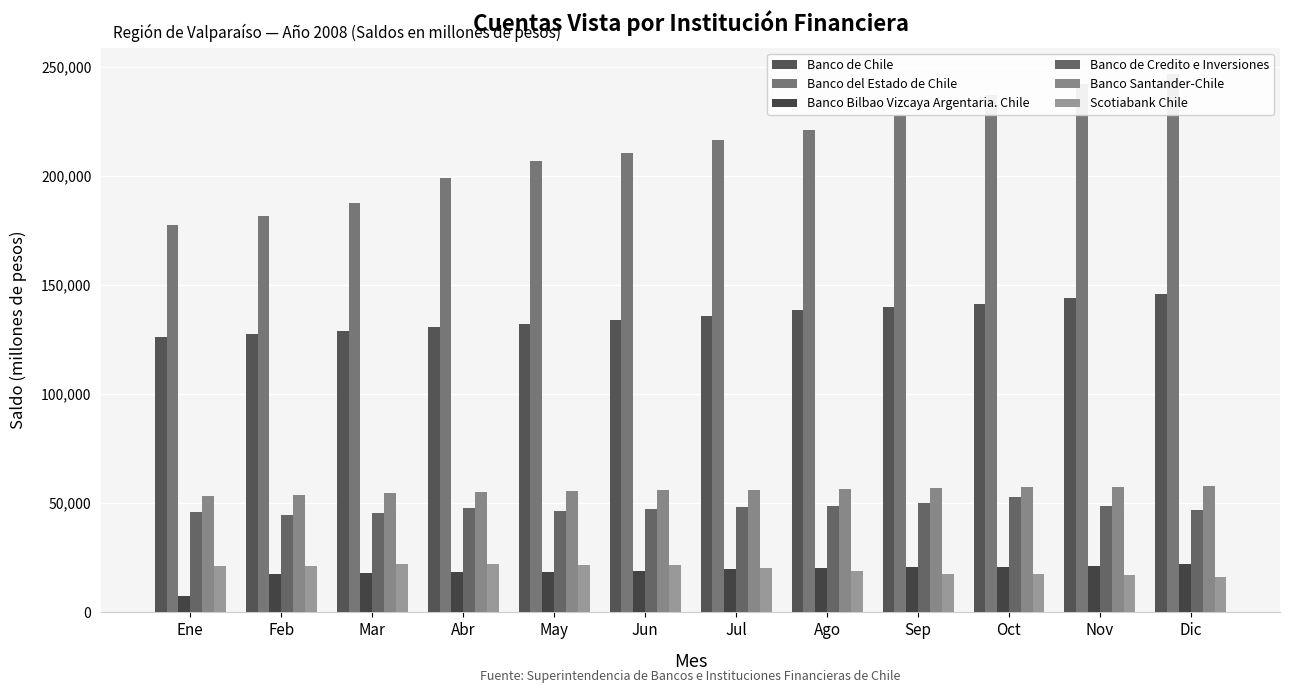

Between Jul and Oct, which series saw the biggest shift?

Banco del Estado de Chile